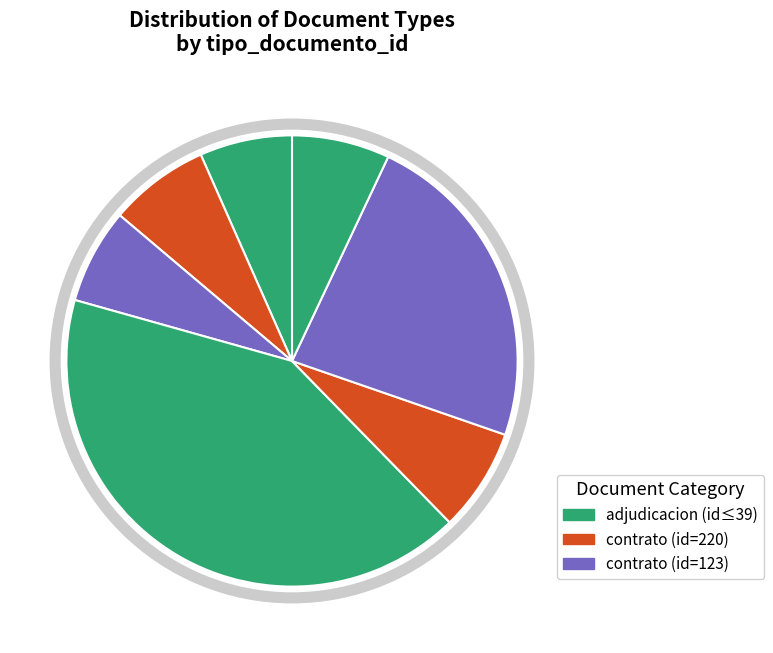

Count the number of slices in the pie.

7